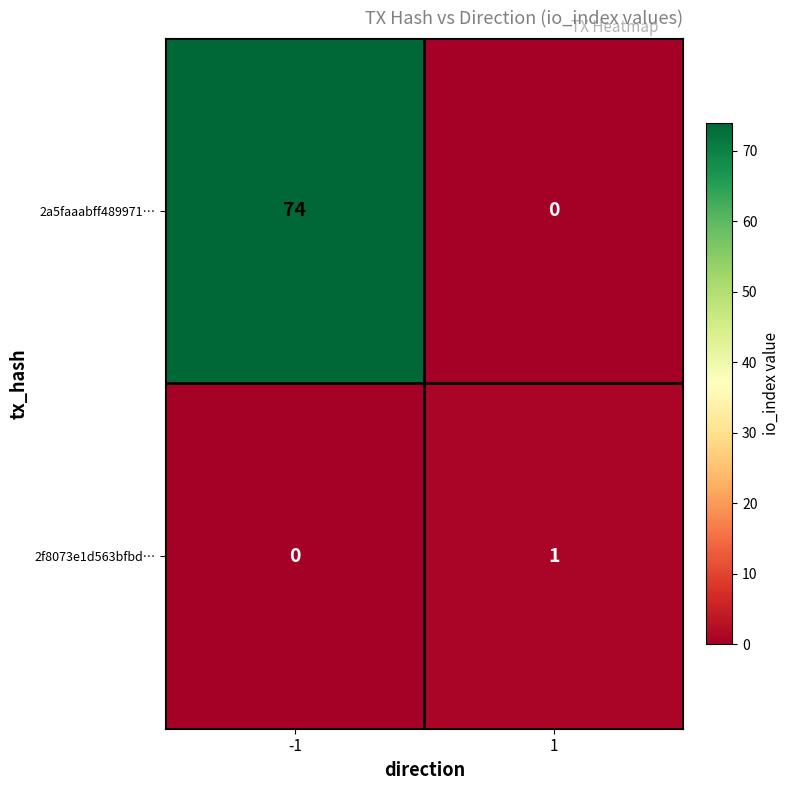

Which label corresponds to the largest value in the chart?

-1